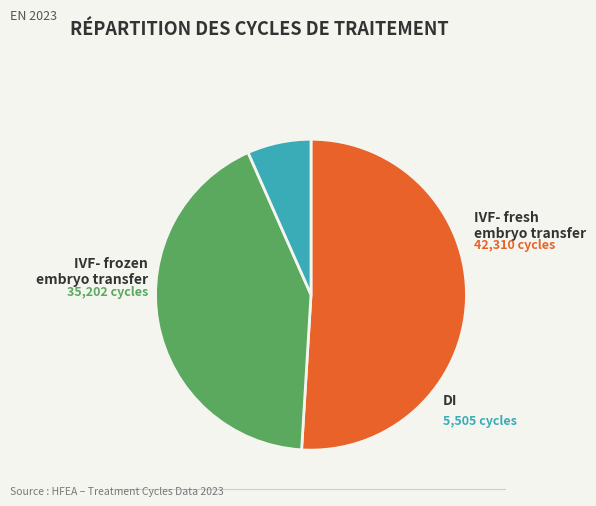

How many slices are in this pie chart?

3